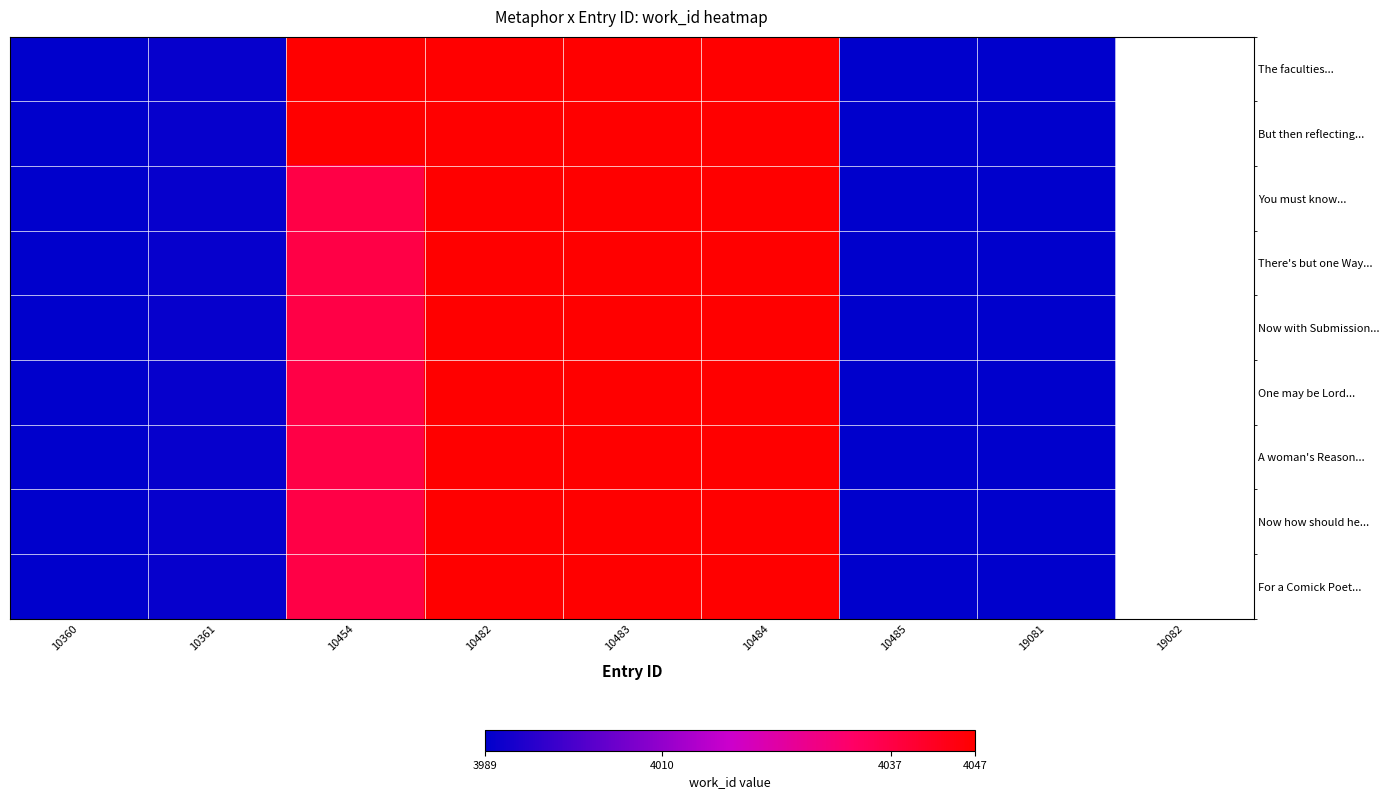

Which has a higher value, 10482 or 10483?

10482